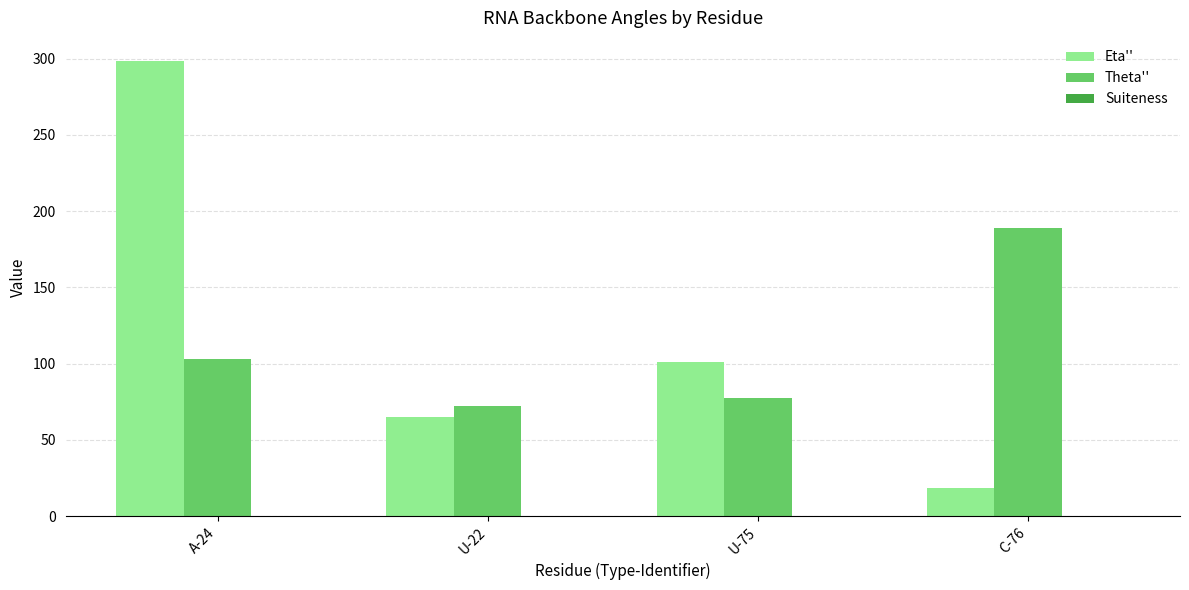

Between A-24 and U-22, which series saw the biggest shift?

Eta''